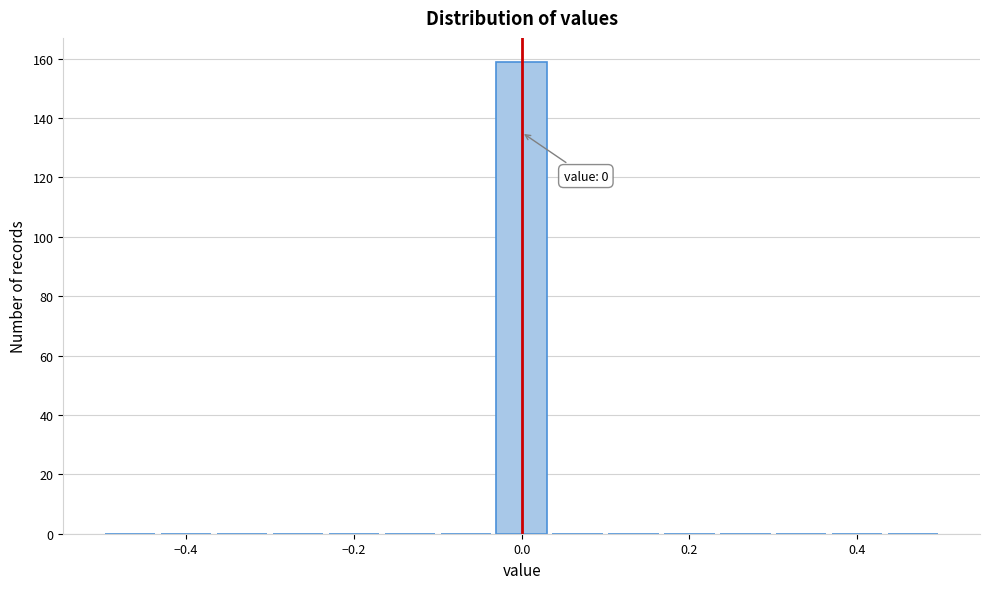

Around what value on the x-axis is the tallest bar? Give the approximate position of its centre, as read against the axis.

0.00